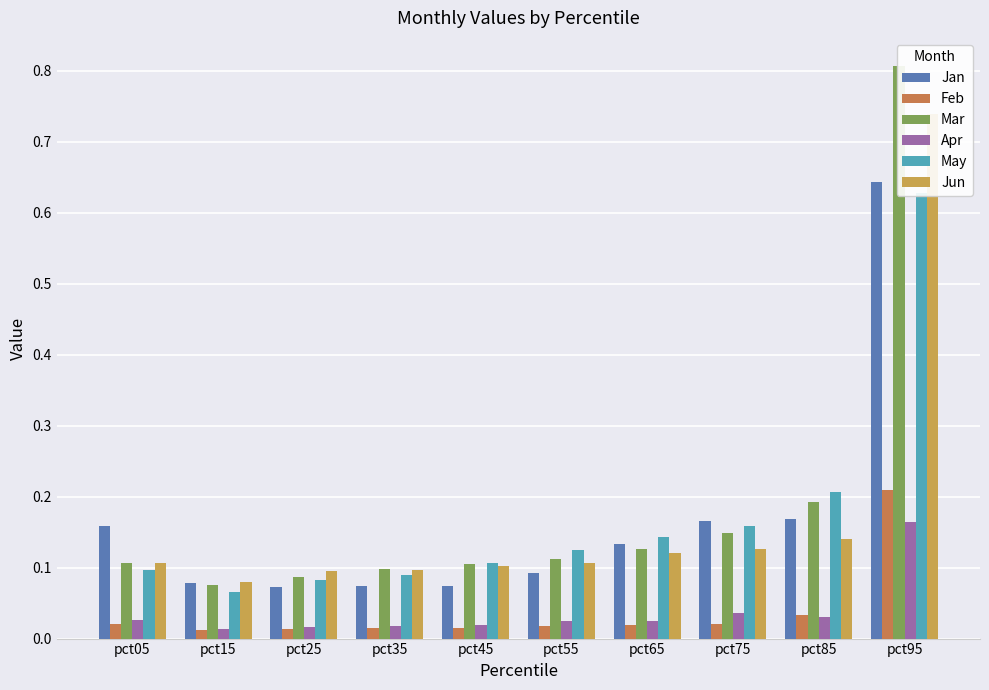

What is the maximum value shown in the chart?

0.8